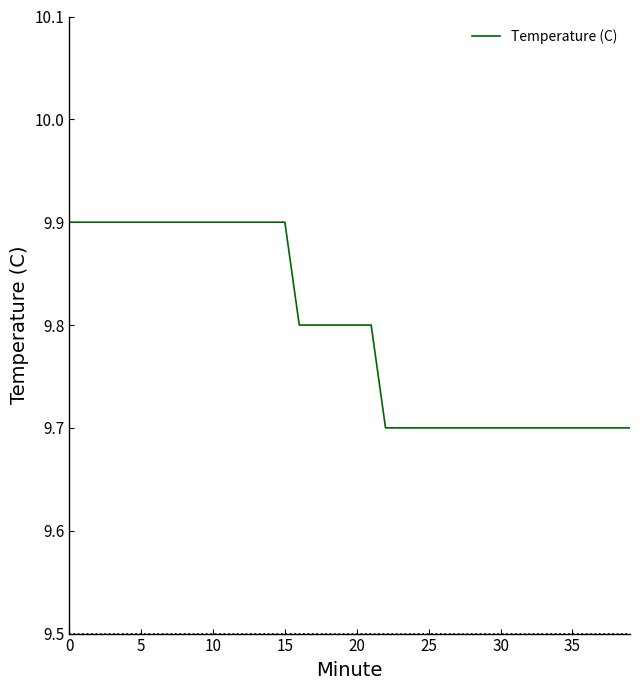

What is the minimum value shown in the chart?

9.7